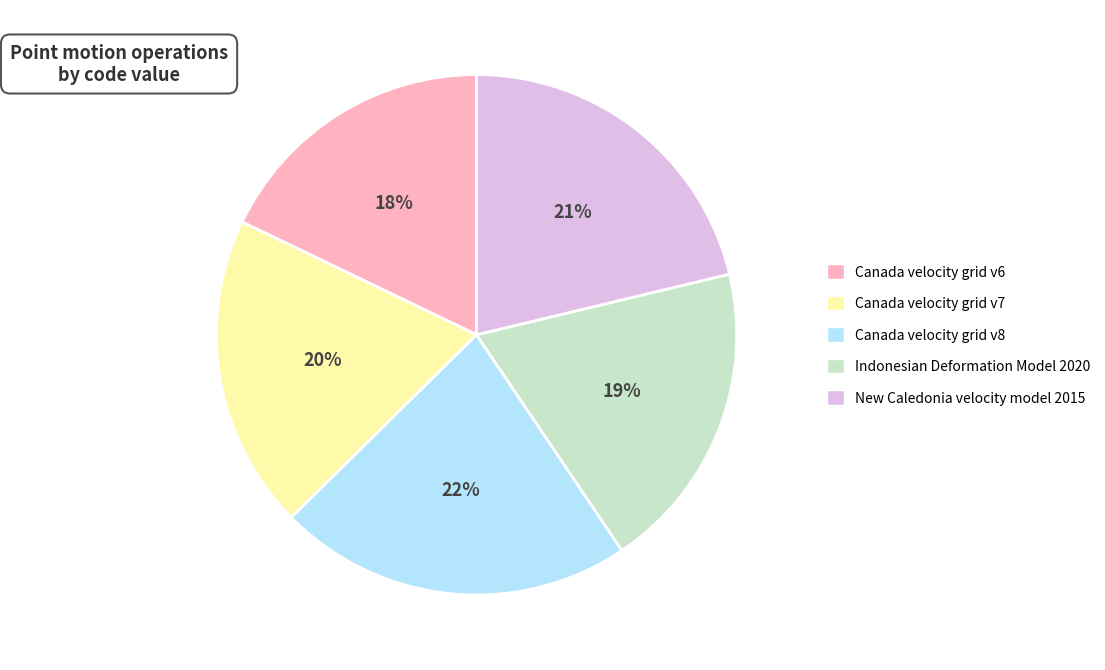

What is the largest slice in the pie chart?

Canada velocity grid v8